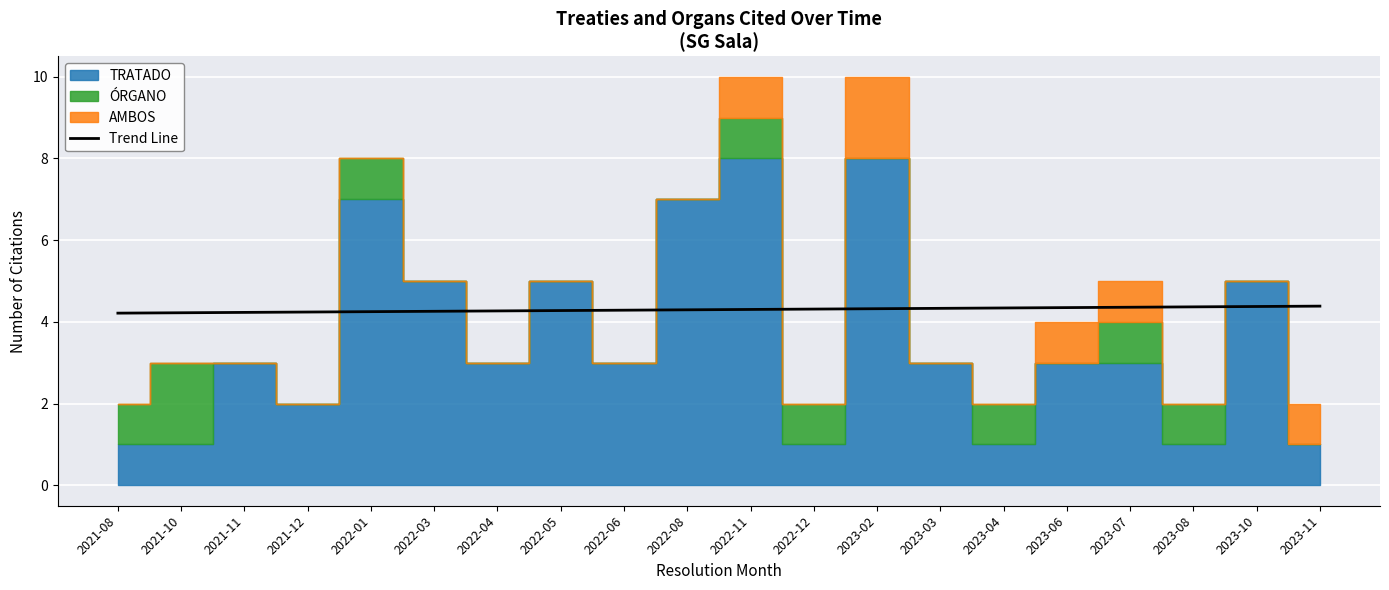

What is the label of the 15th point from the left?

2023-04